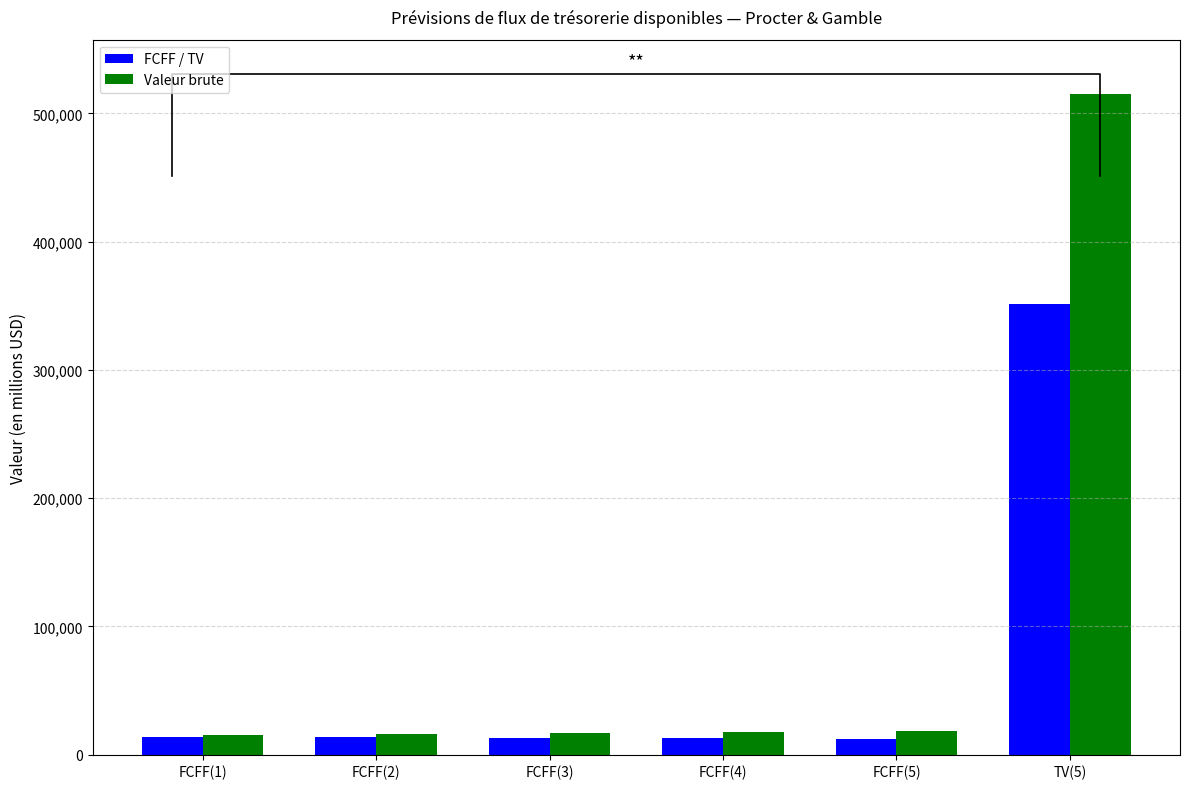

How many categories are shown in the chart?

6